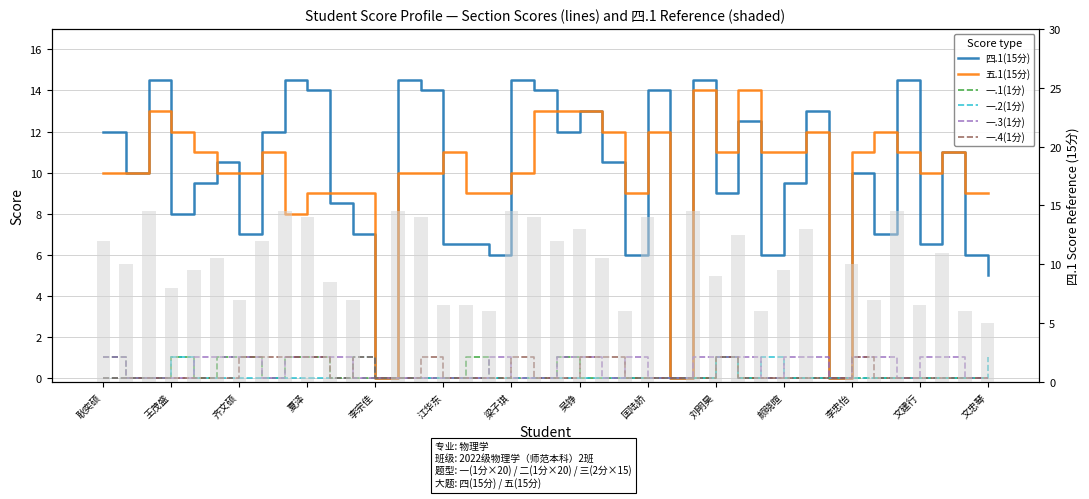

The 四.1(15分) series shows 4.7 at 31. True or false?

False